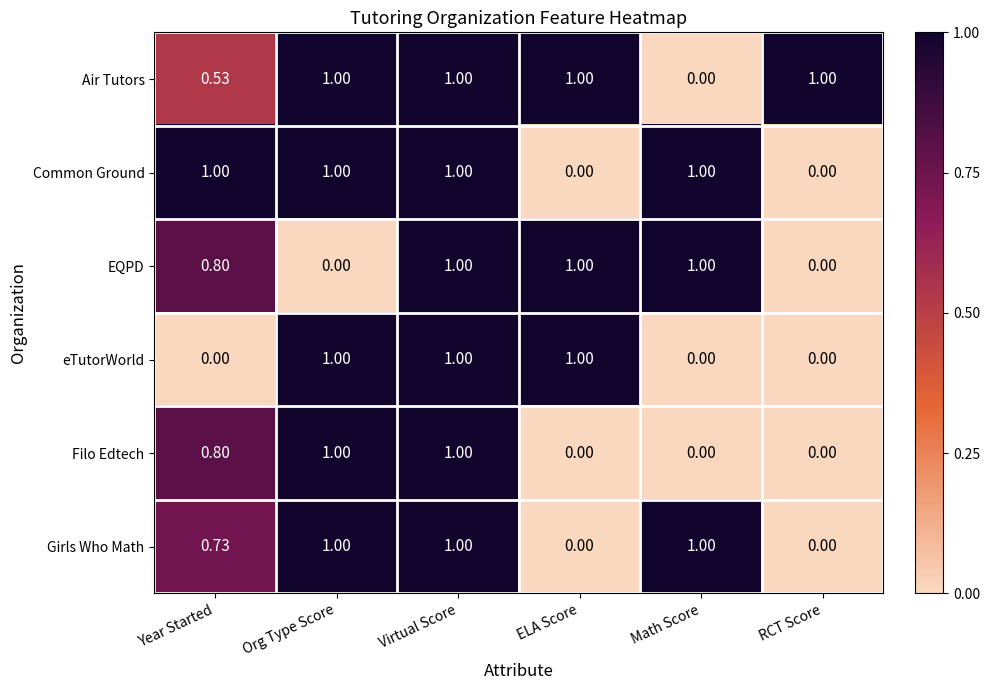

At which category is the sum across all series the highest?

Virtual Score